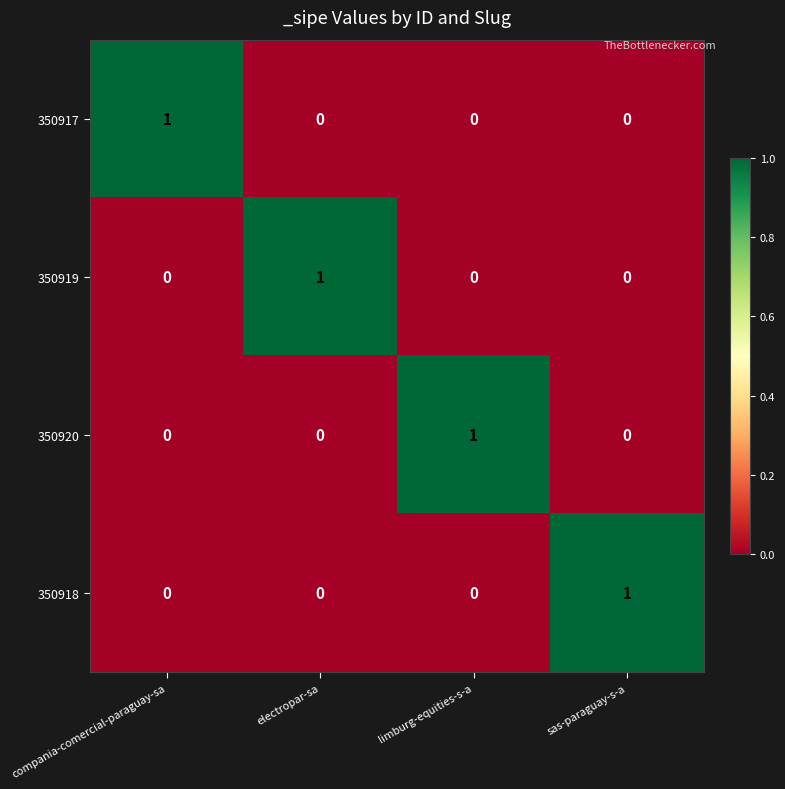

Count the 350919 values in the range 0 to 1.

4